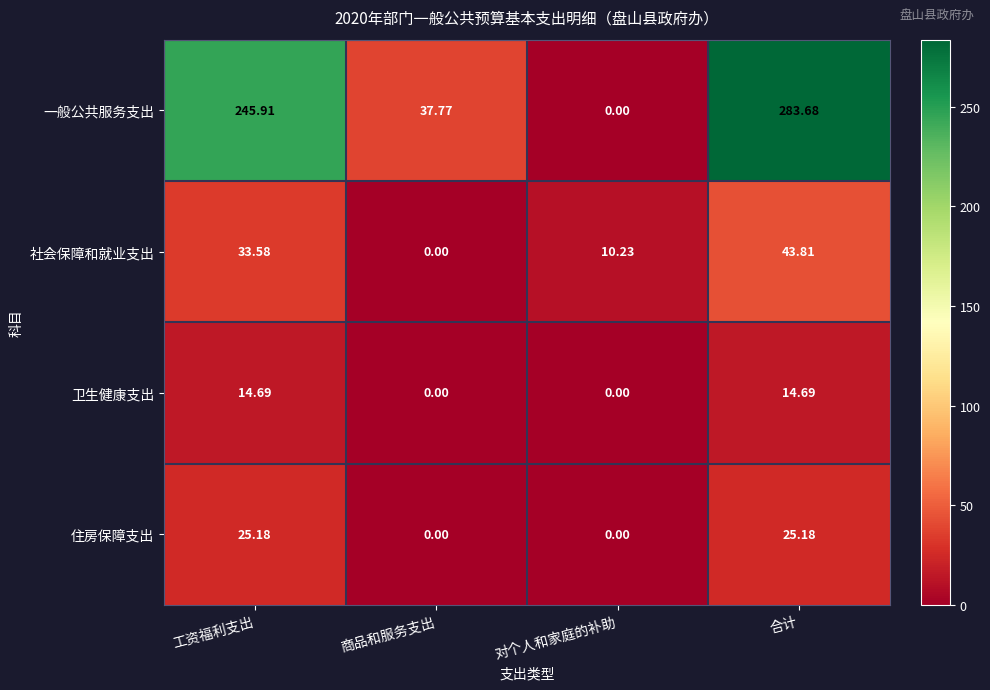

How many values in the 社会保障和就业支出 series exceed 33?

2